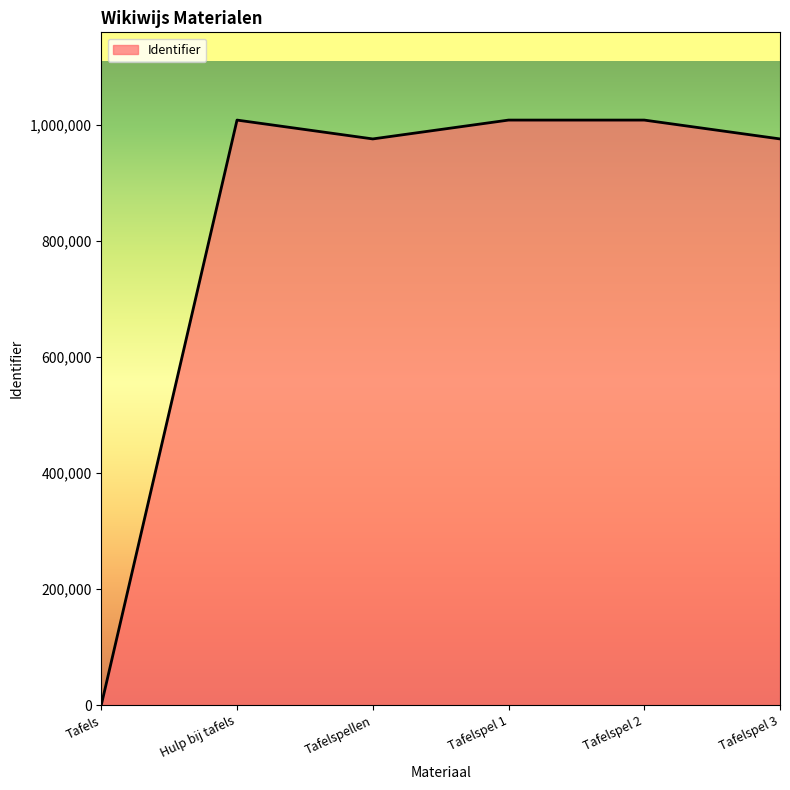

At which category does the data reach its first local peak?

Hulp bij tafels